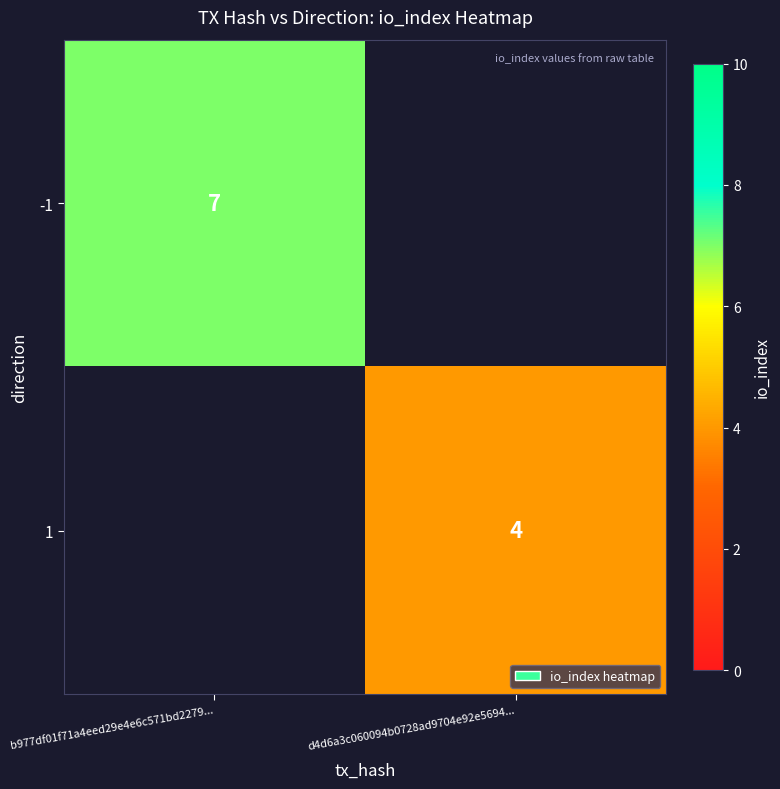

The value of -1 at b977df01f71a4eed29e4e6c571bd2279... is 7. True or false?

True